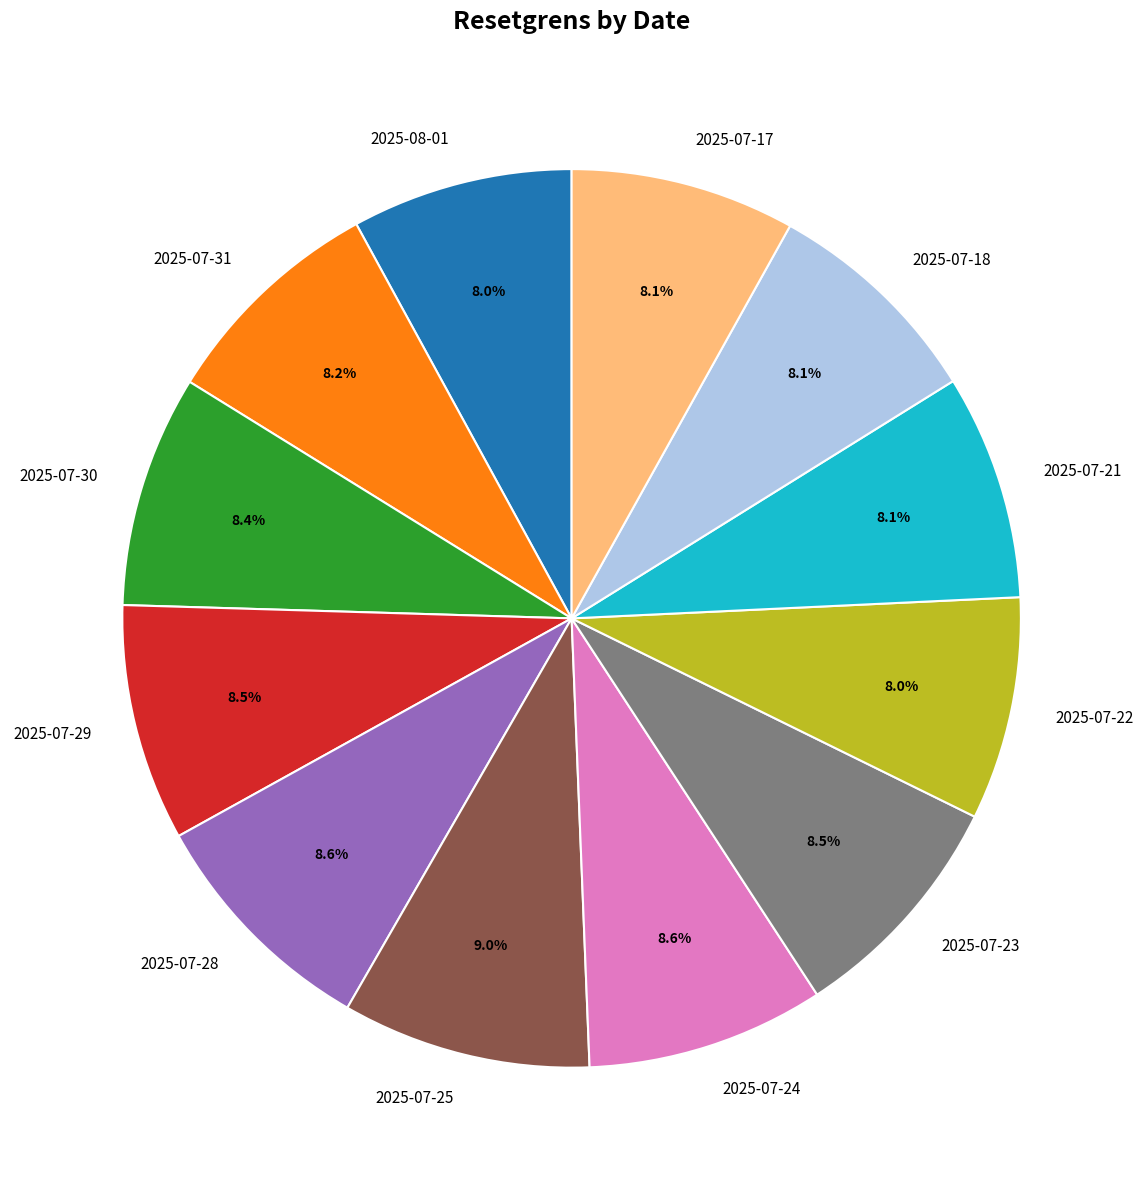

What is the total percentage of 2025-07-22 and 2025-07-31?

16.2%